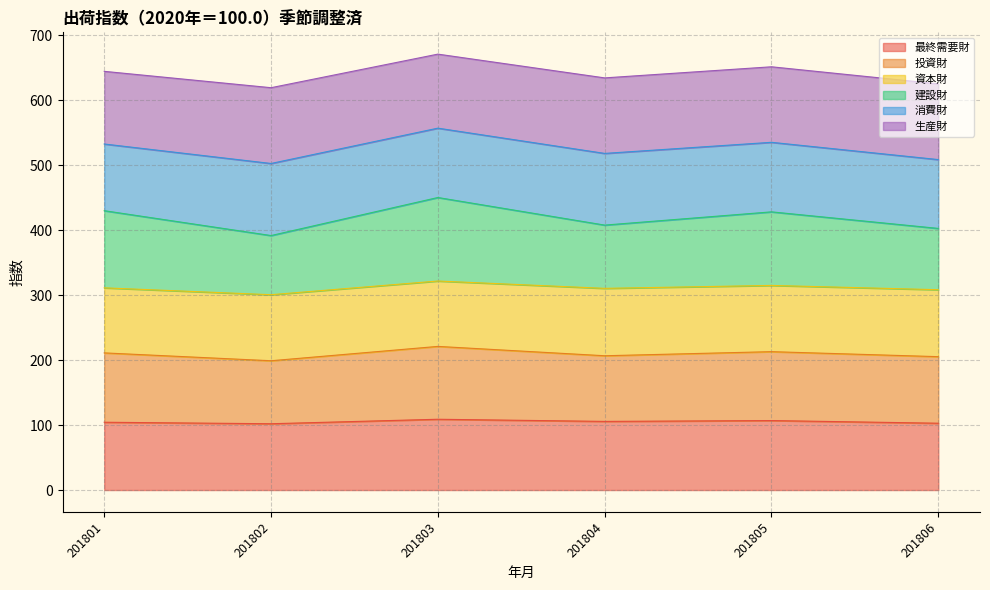

What is the total value across all series at 201805?

651.8